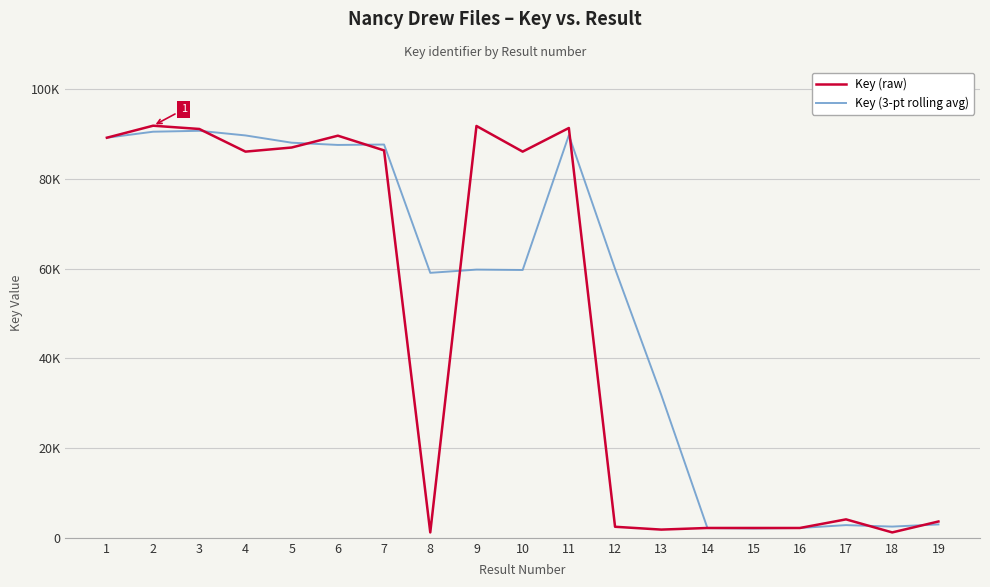

Does the chart display data point markers on the line(s)?

No